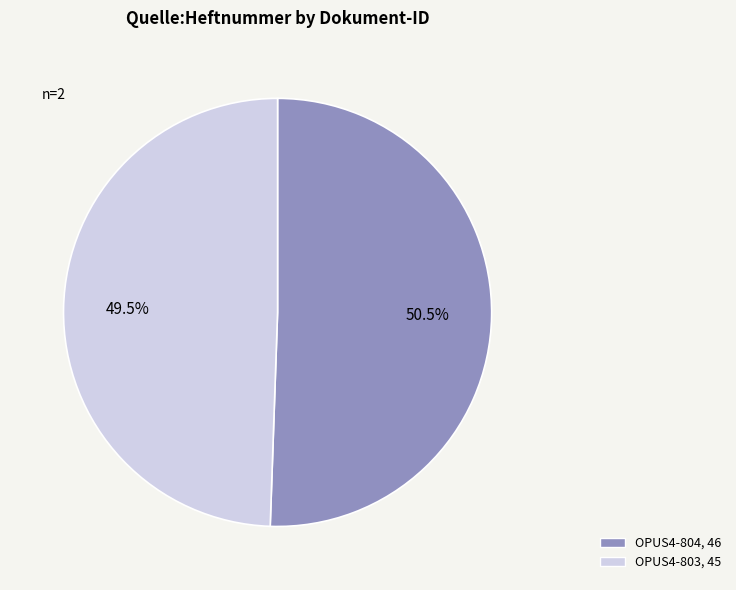

Approximately how many times larger is the value at OPUS4-803 compared to OPUS4-804?

1.0